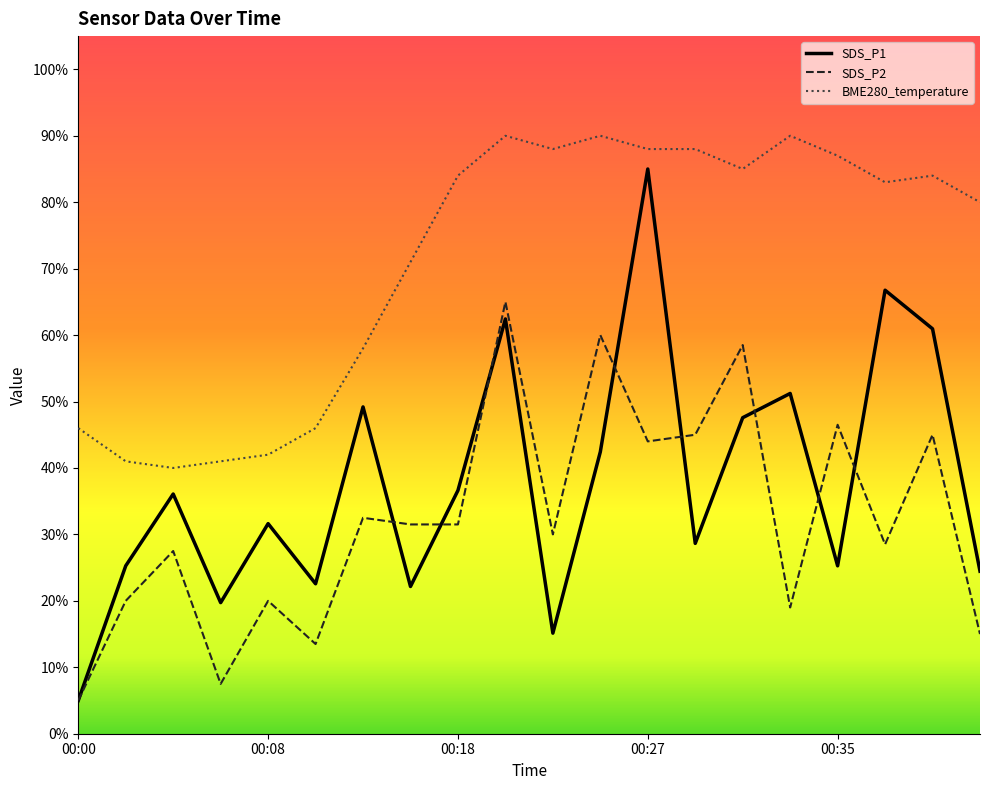

What is the highest value of the SDS_P1 series?

85.0